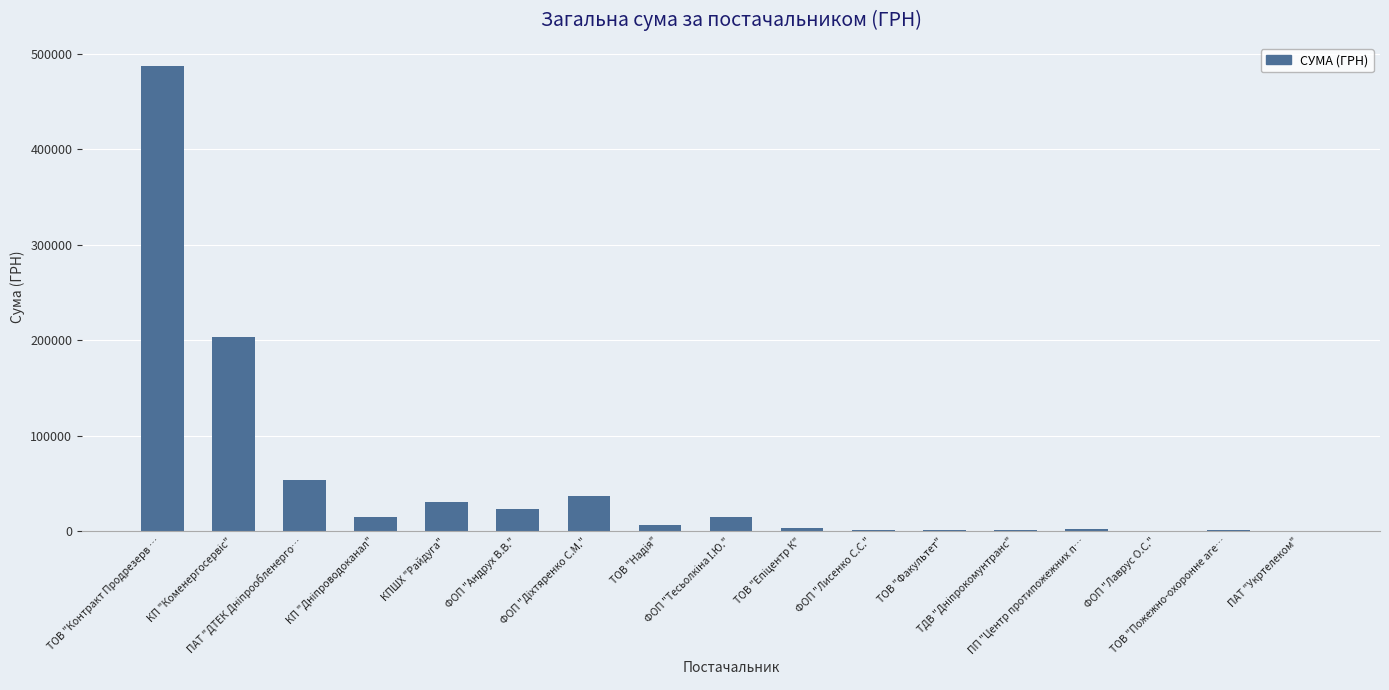

Is it true that the value at ПП "Центр протипожежних п… is 1719.0?

True